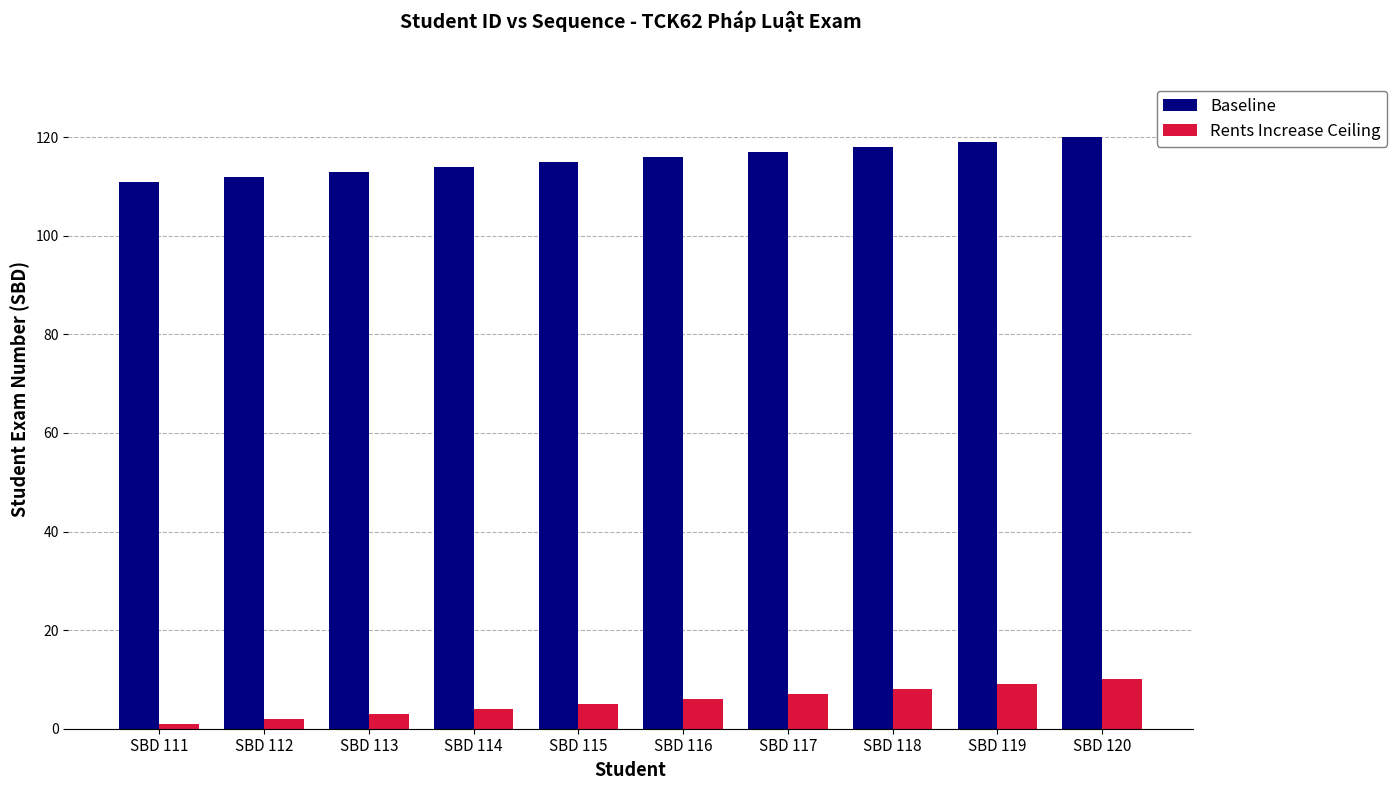

What is the greatest value displayed?

120